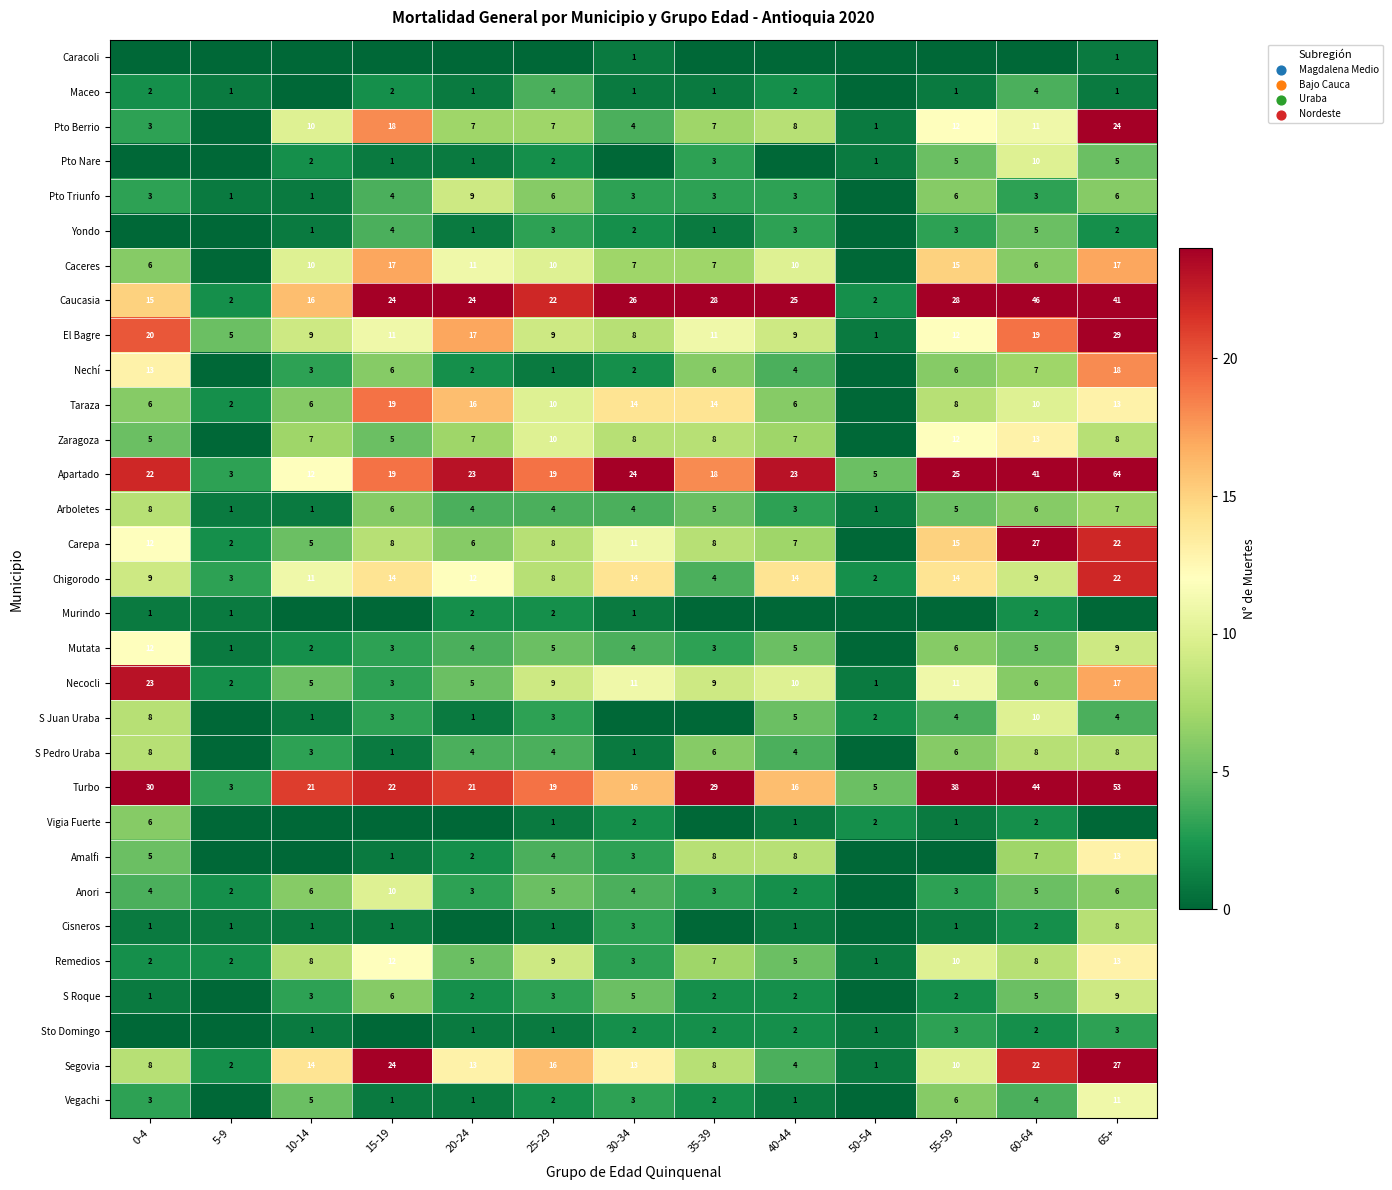

Is the value of Mutata at 5-9 greater than the value of Carepa at 20-24?

No